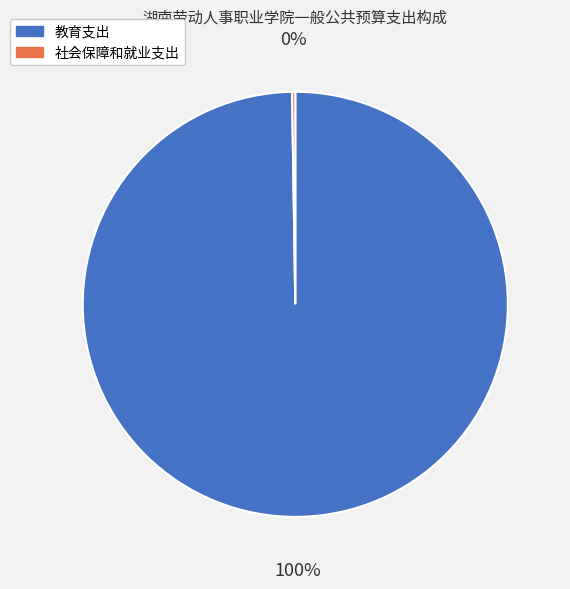

Which slice is the largest?

教育支出